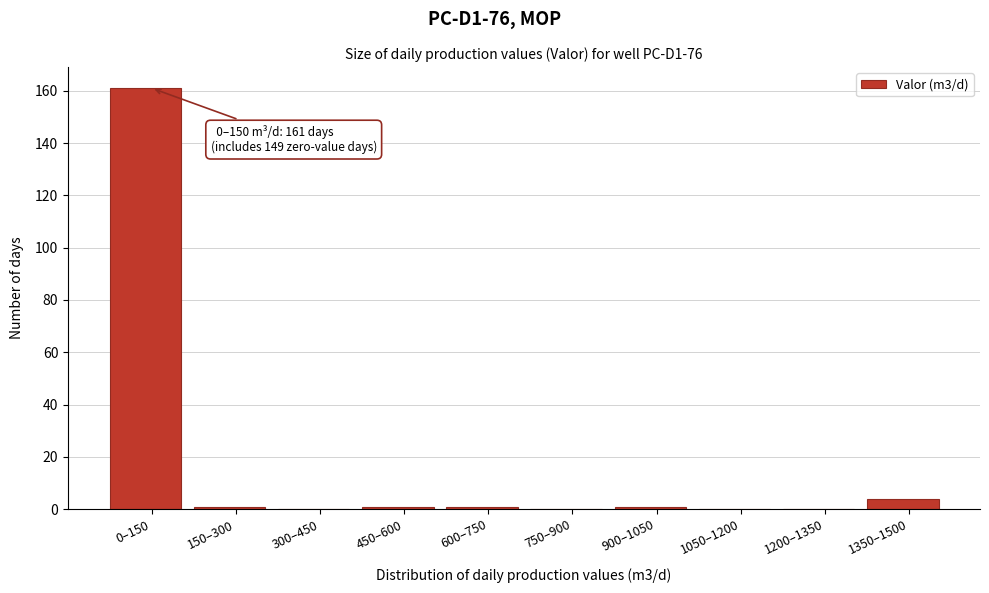

Reading left to right, extract all data points from this chart.

0–150=161	150–300=1	300–450=0	450–600=1	600–750=1	750–900=0	900–1050=1	1050–1200=0	1200–1350=0	1350–1500=4